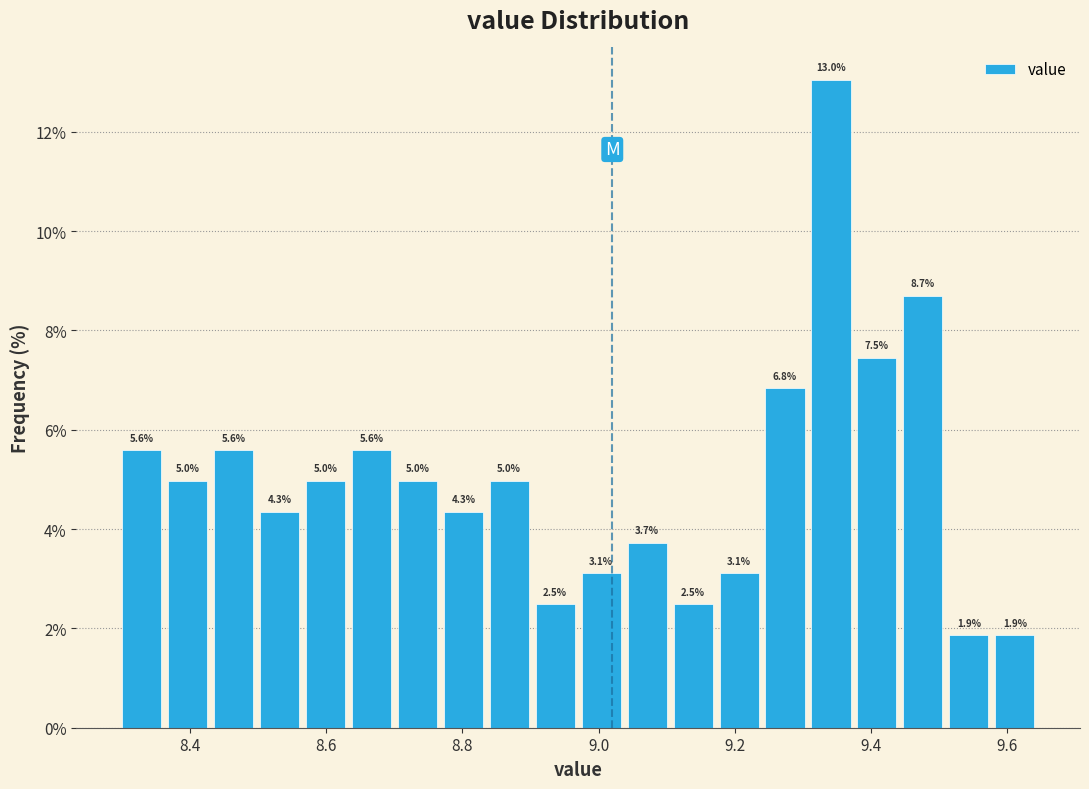

Around what value on the x-axis is the tallest bar? Give the approximate position of its centre, as read against the axis.

9.34